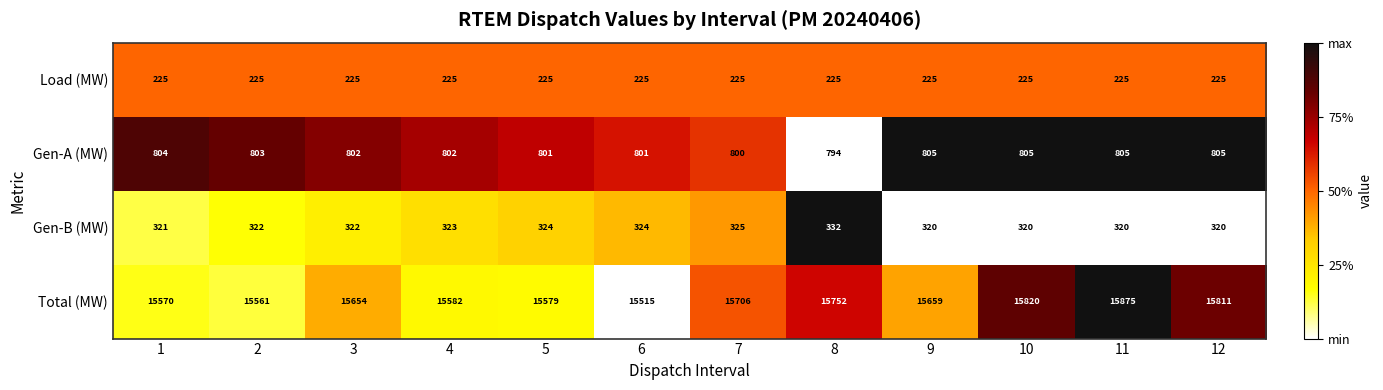

What is the spread (max minus min) of values at 4?

15357